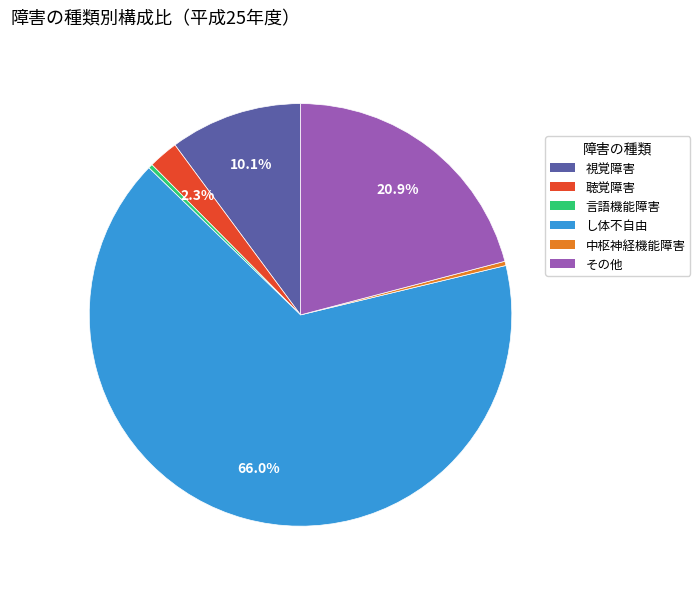

Which has a higher value, 中枢神経機能障害 or 視覚障害?

視覚障害